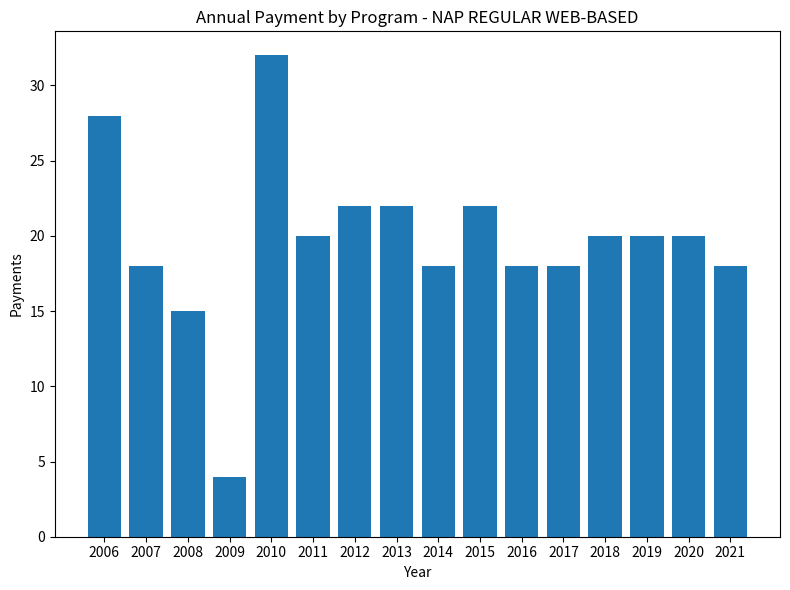

The chart shows a value of 10 at 2016. True or false?

False